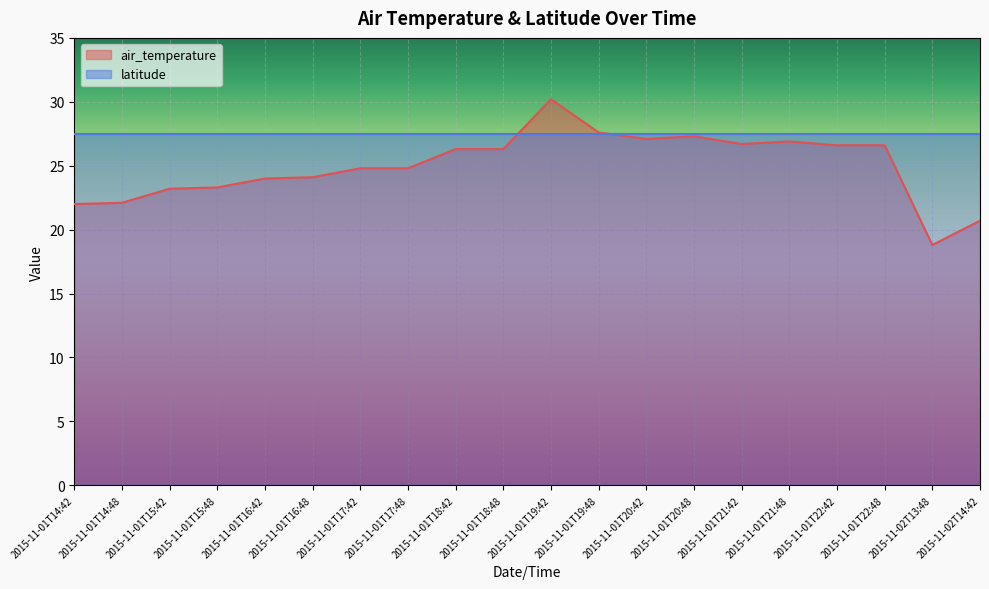

Which has a higher value, 2015-11-01T22:42 or 2015-11-01T15:48?

2015-11-01T22:42